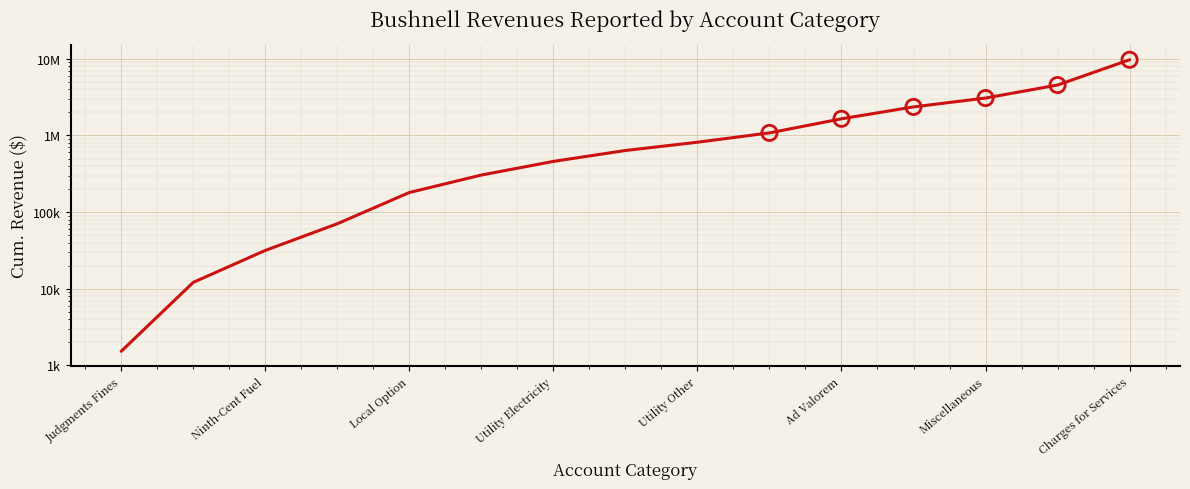

Which has a higher value, Utility Other or Ninth-Cent Fuel?

Utility Other